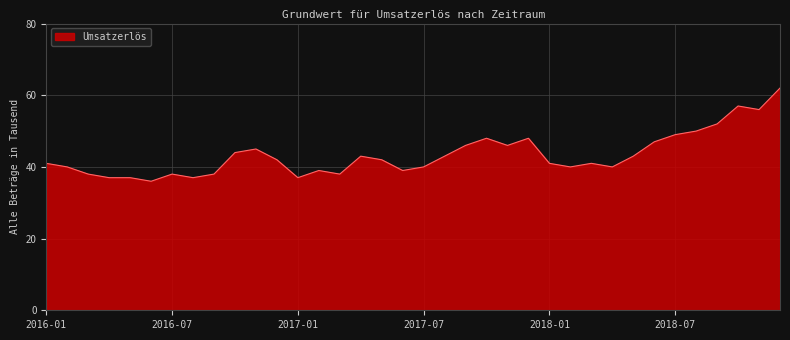

What is the smallest value displayed?

36